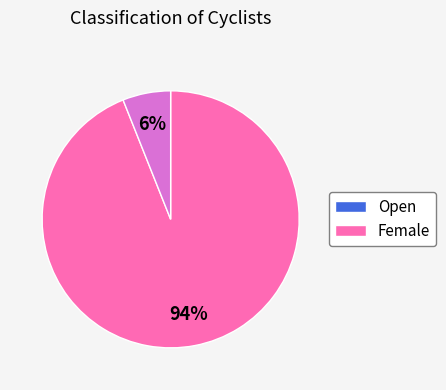

Which has a higher value, Open or Female?

Open